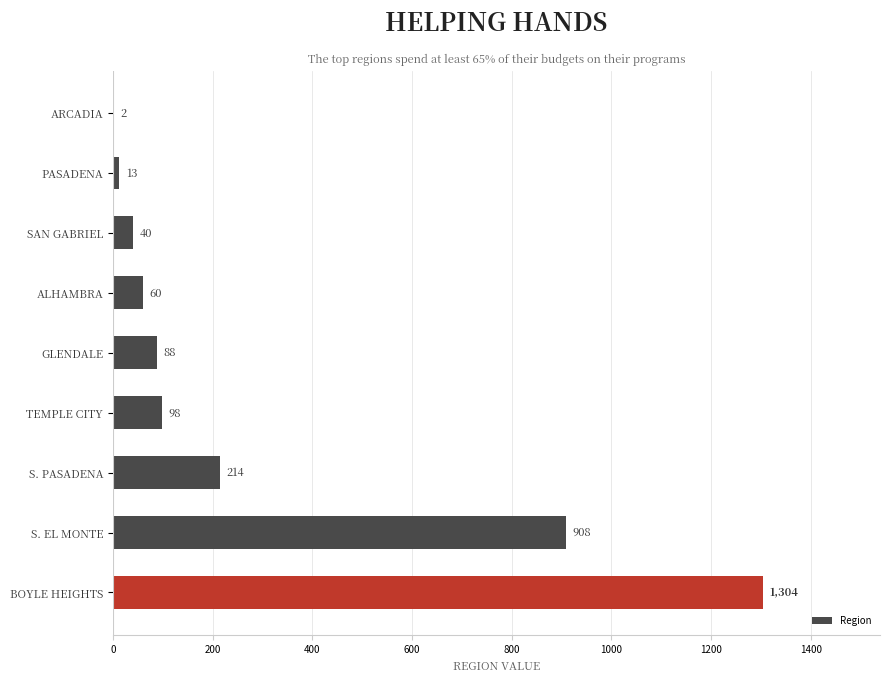

What is the average value?

303